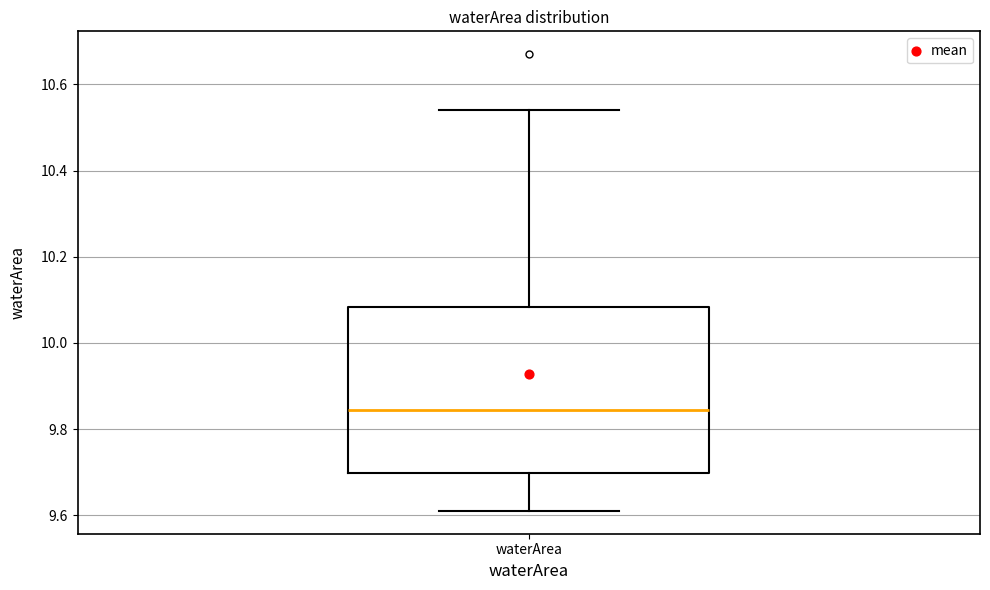

Read this box plot against the y-axis: the position of the median line, the range covered by the box, and the ends of both whiskers. The values are not printed on the chart, so give them approximately, as read against the axis.

median 9.84, box 9.70 to 10.08, whiskers 9.62 to 10.54